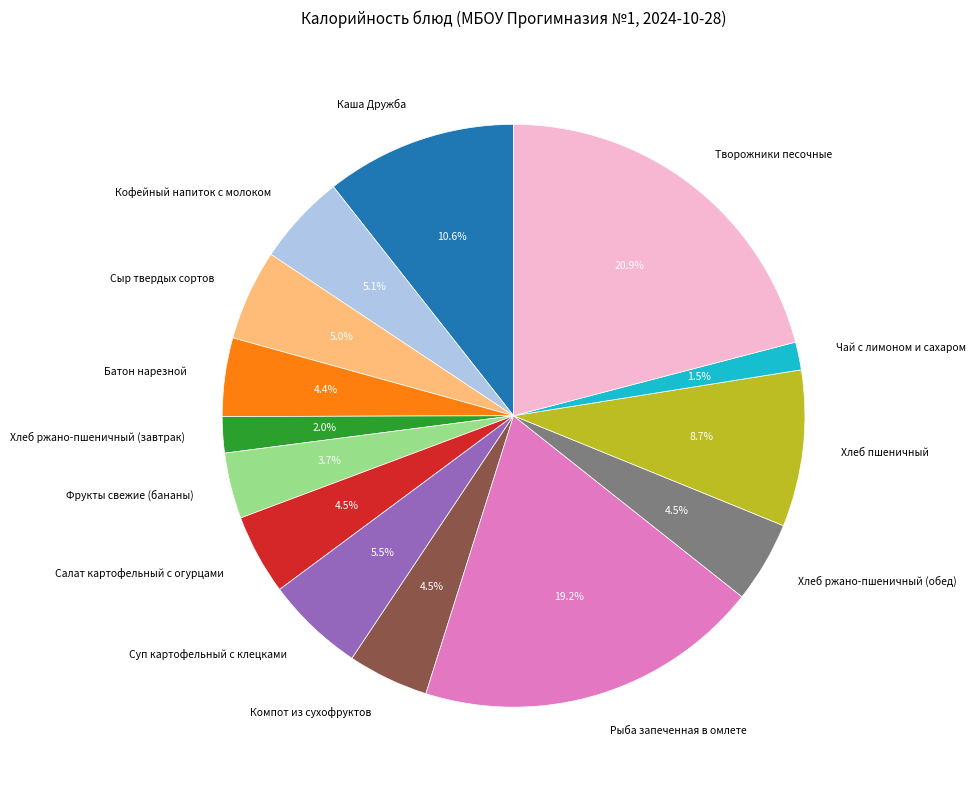

Is there a majority slice in this chart?

No